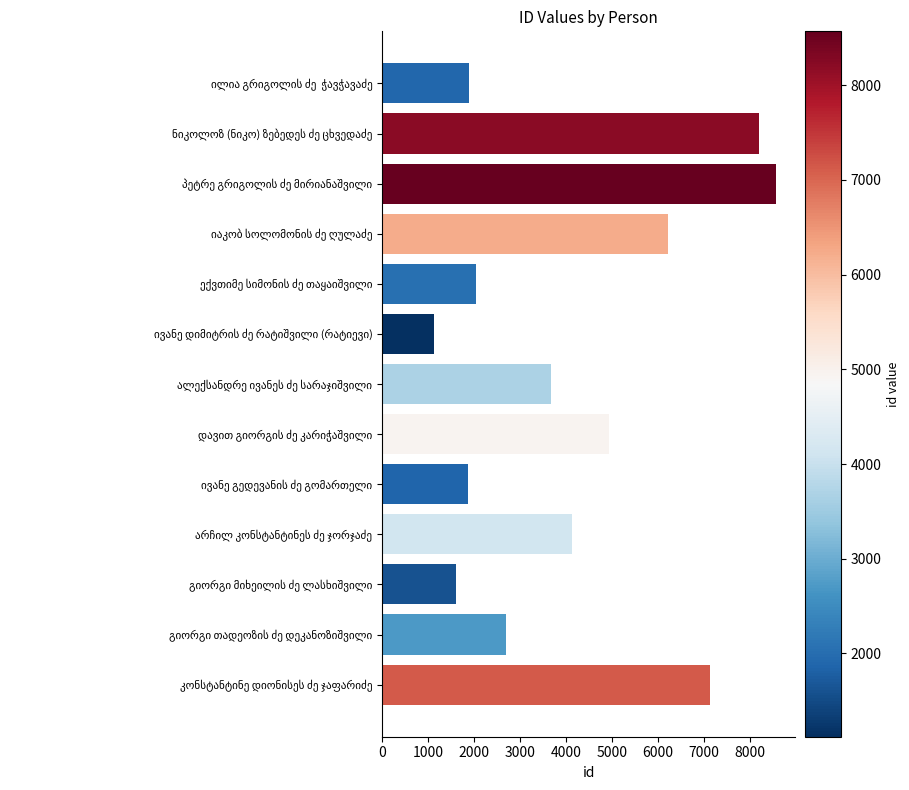

How many values are below 3676?

6